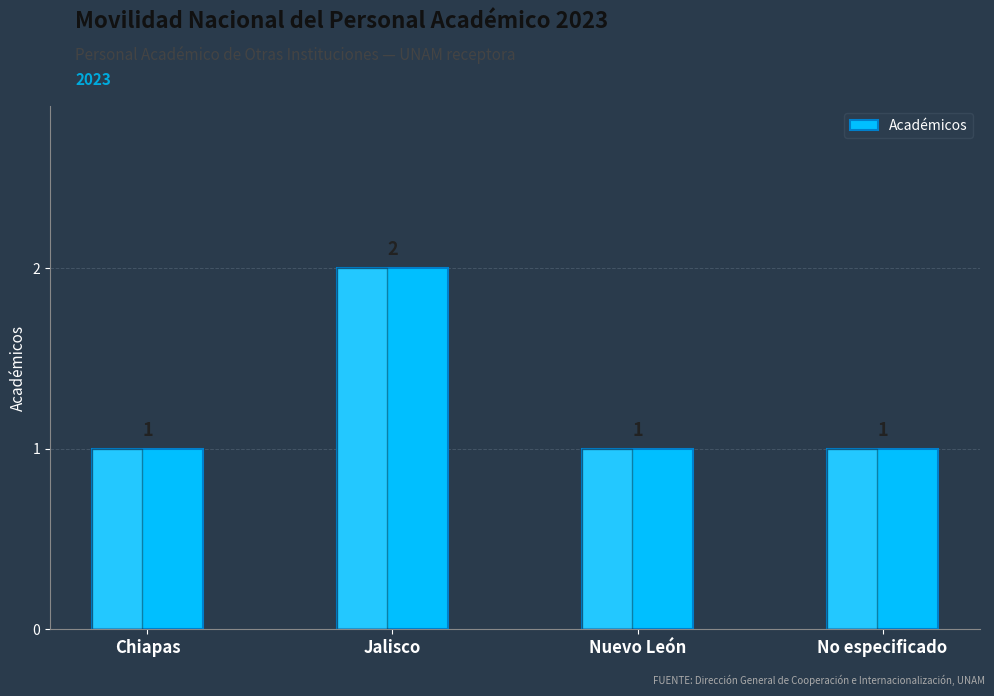

What is the average value?

1